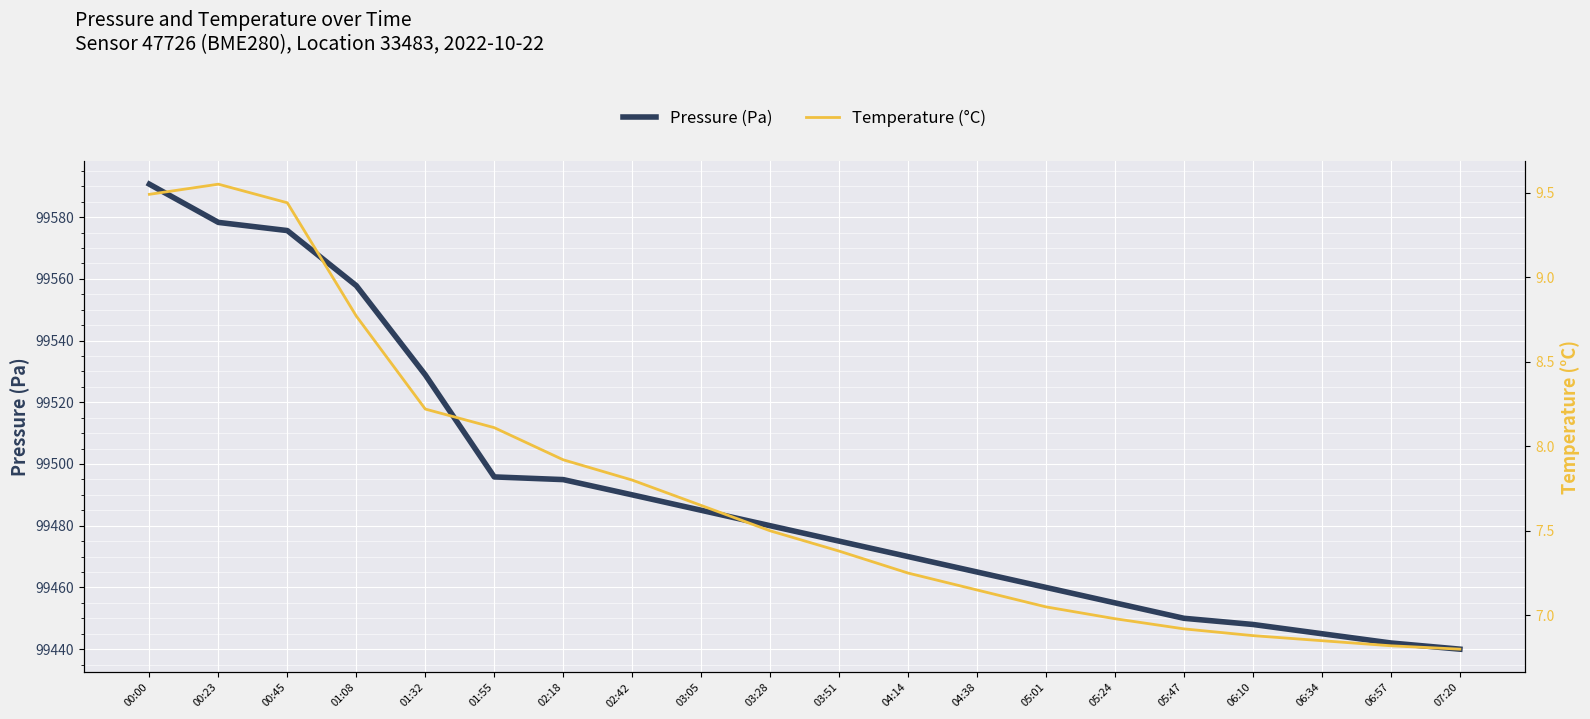

At which category is the sum across all series the highest?

00:00